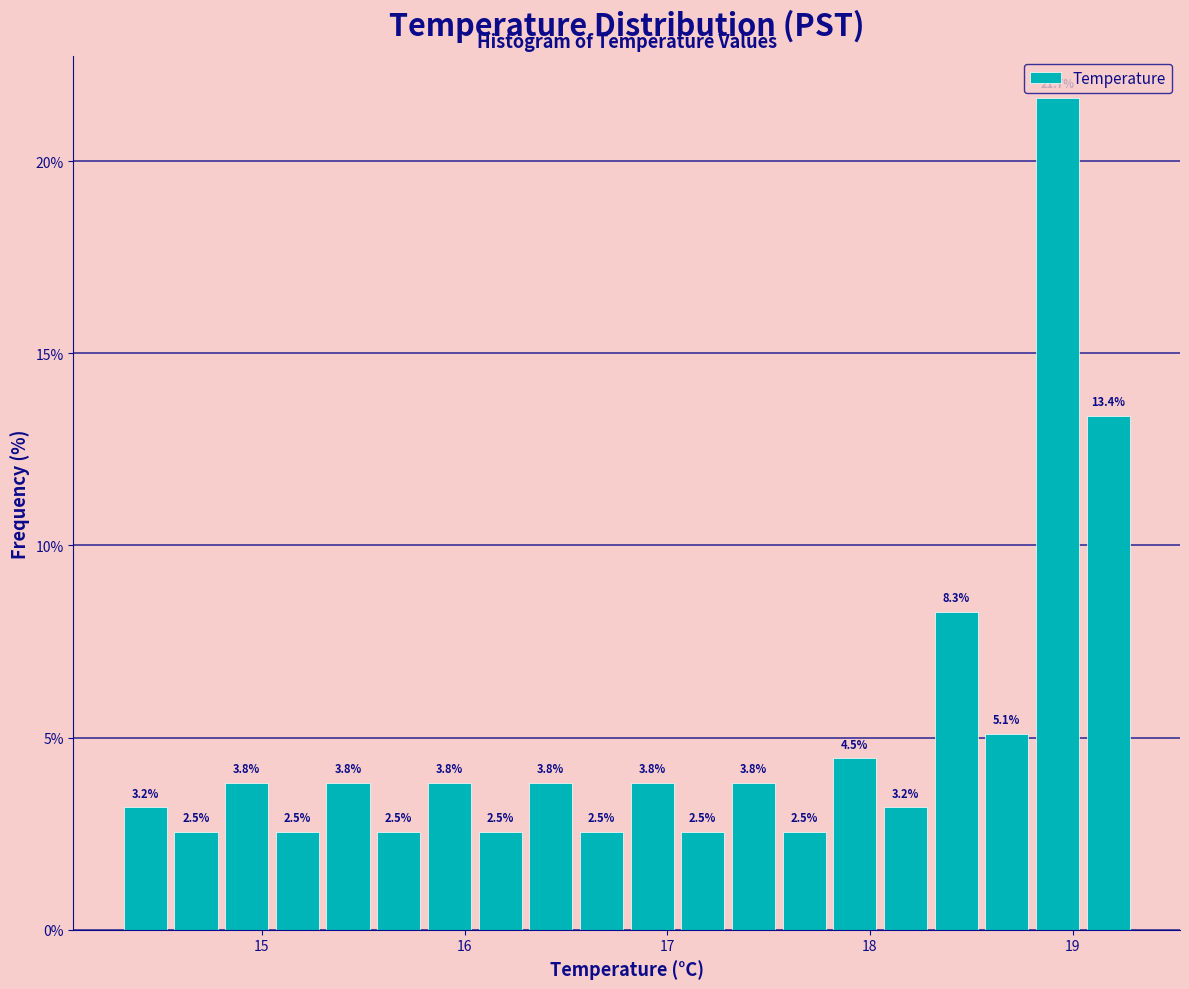

Read against the x-axis, roughly where is the centre of the tallest bar?

18.9